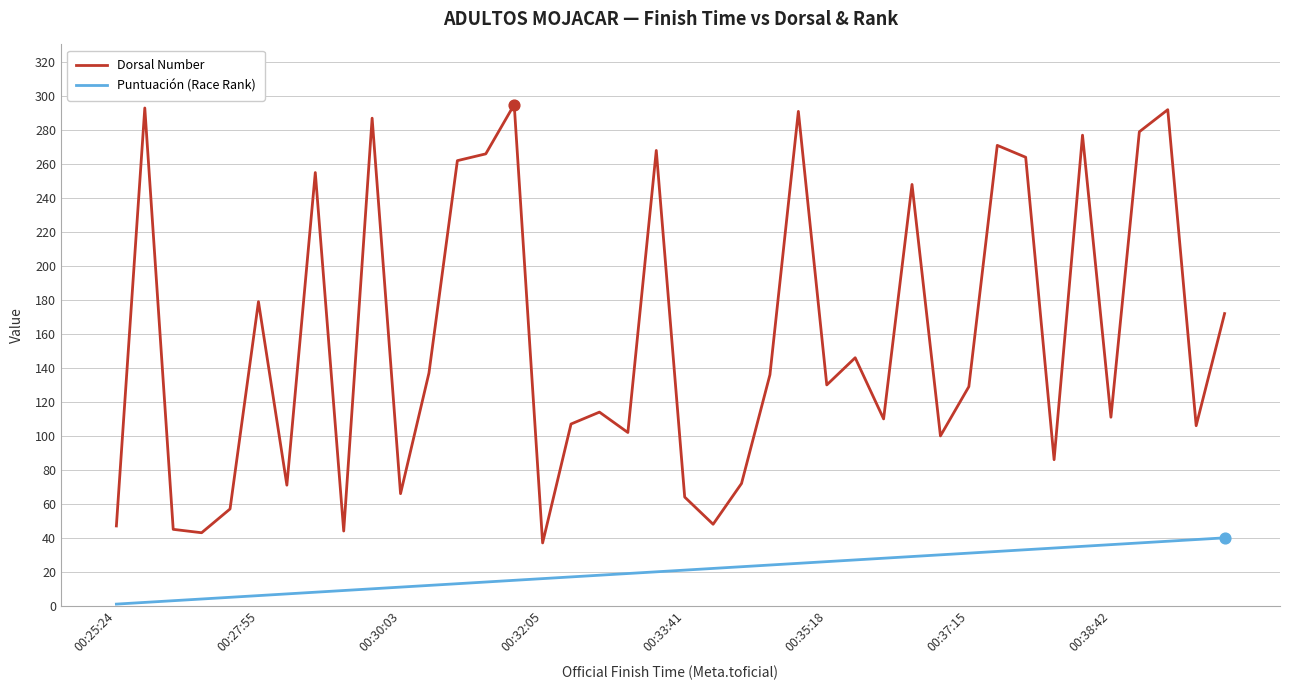

At how many categories does at least one series exceed 207?

14